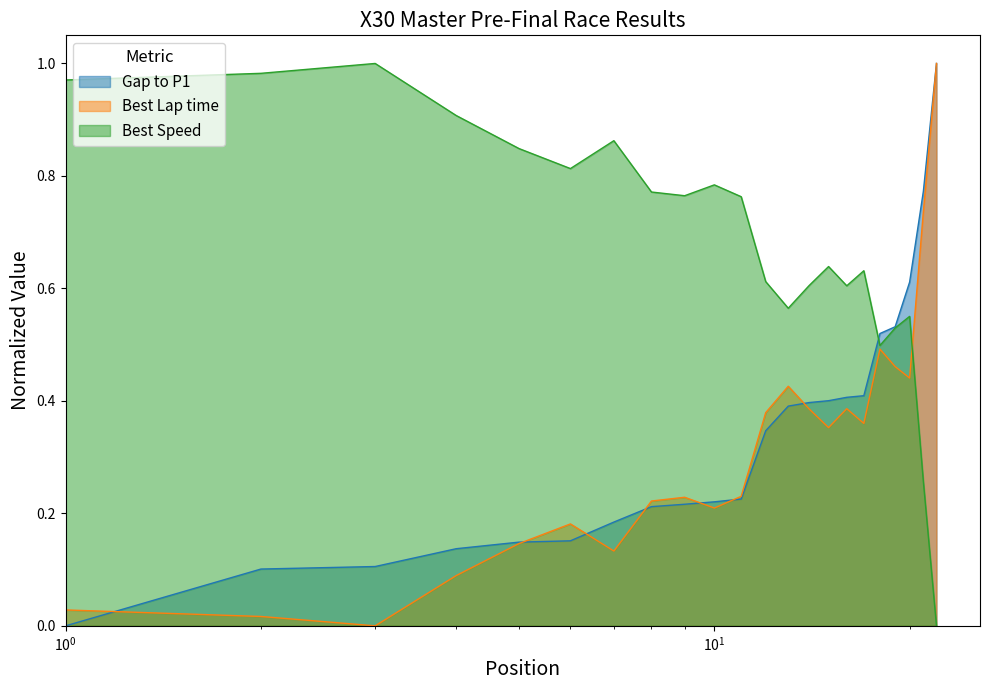

What is the greatest value displayed?

1.0